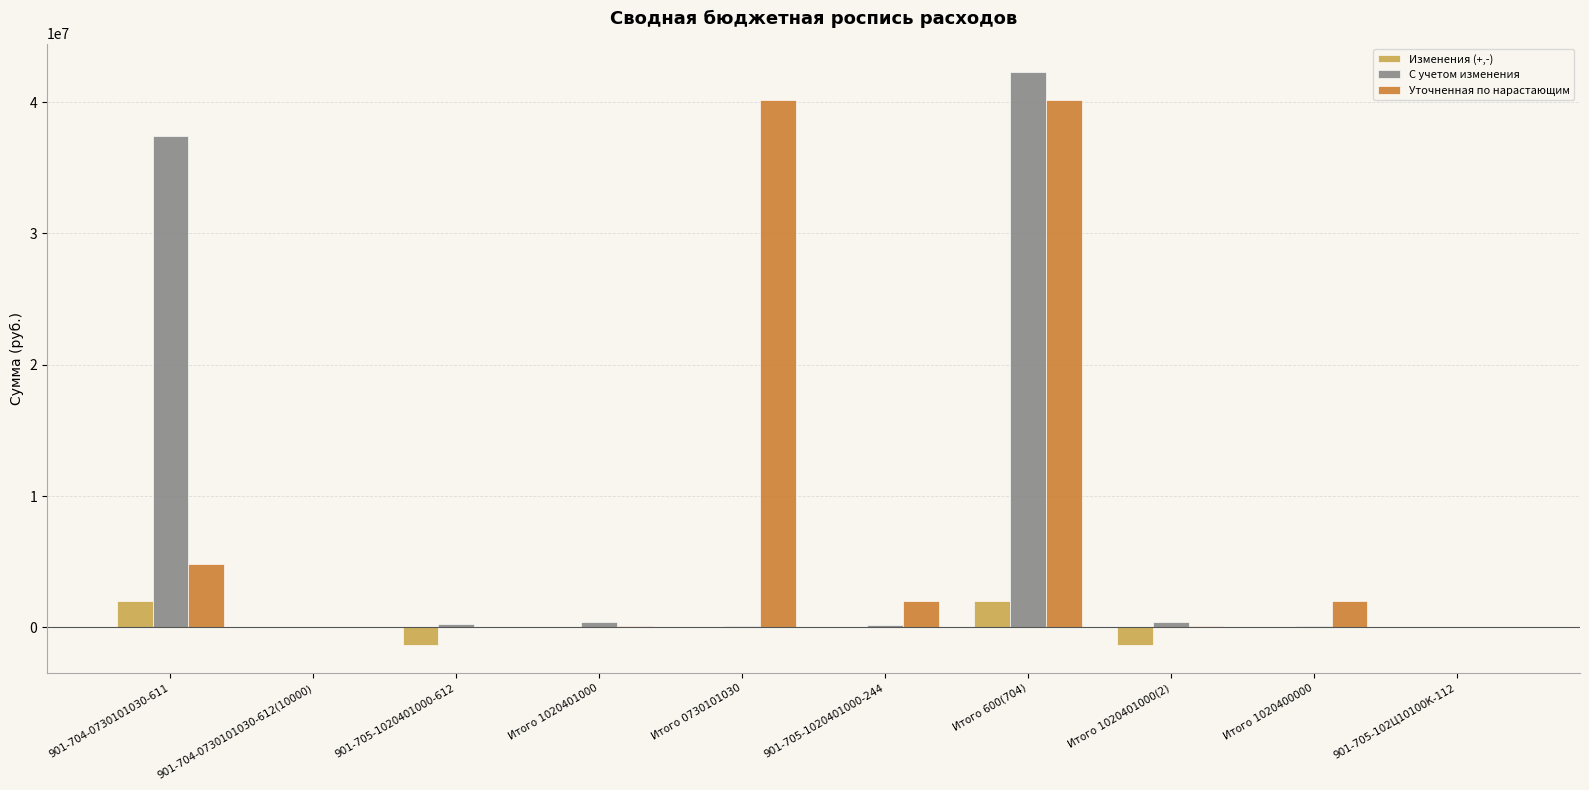

Is it true that Уточненная по нарастающим equals 100000.0 at Итого 1020401000?

True